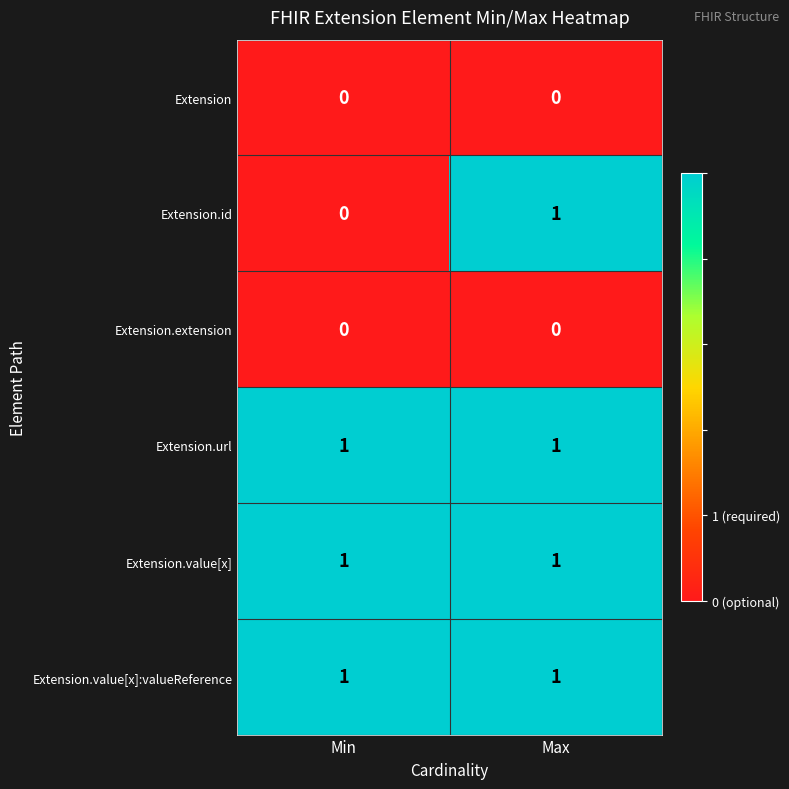

Reading right to left, transcribe all the data shown in this chart.

Extension: 0	0
Extension.id: 1	0
Extension.extension: 0	0
Extension.url: 1	1
Extension.value[x]: 1	1
Extension.value[x]:valueReference: 1	1